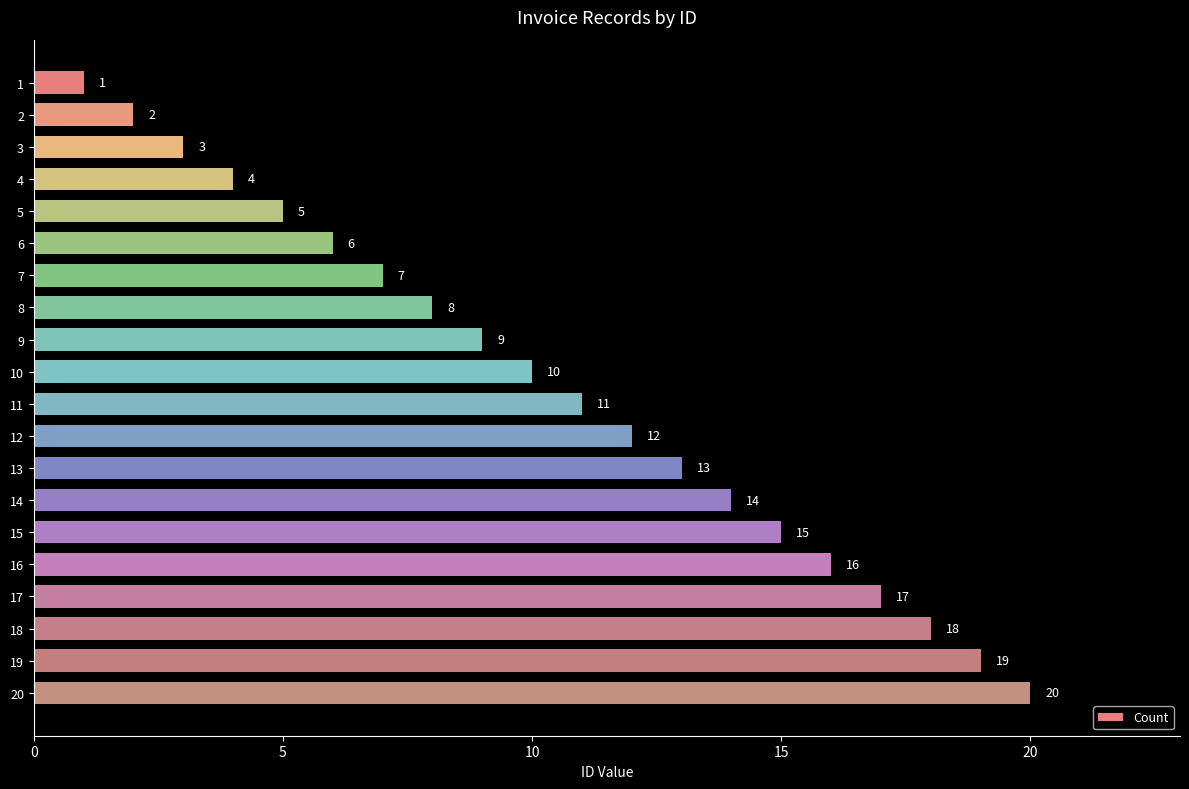

What is the value of the 16th bar from the top?

16